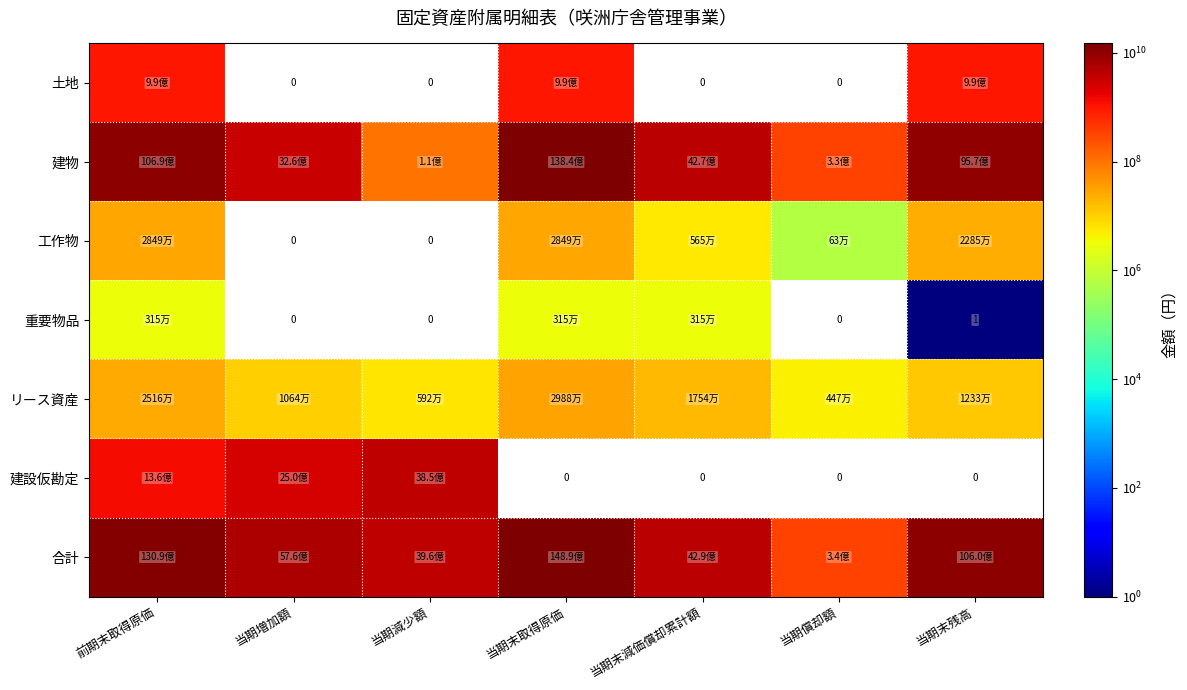

What is the sum of all 工作物 values?

86115204